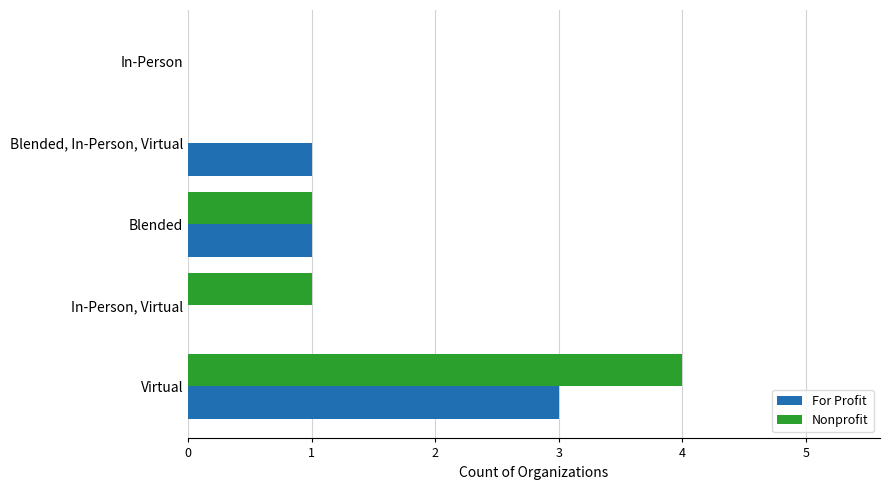

Is it true that Nonprofit equals 1 at Blended, In-Person, Virtual?

False